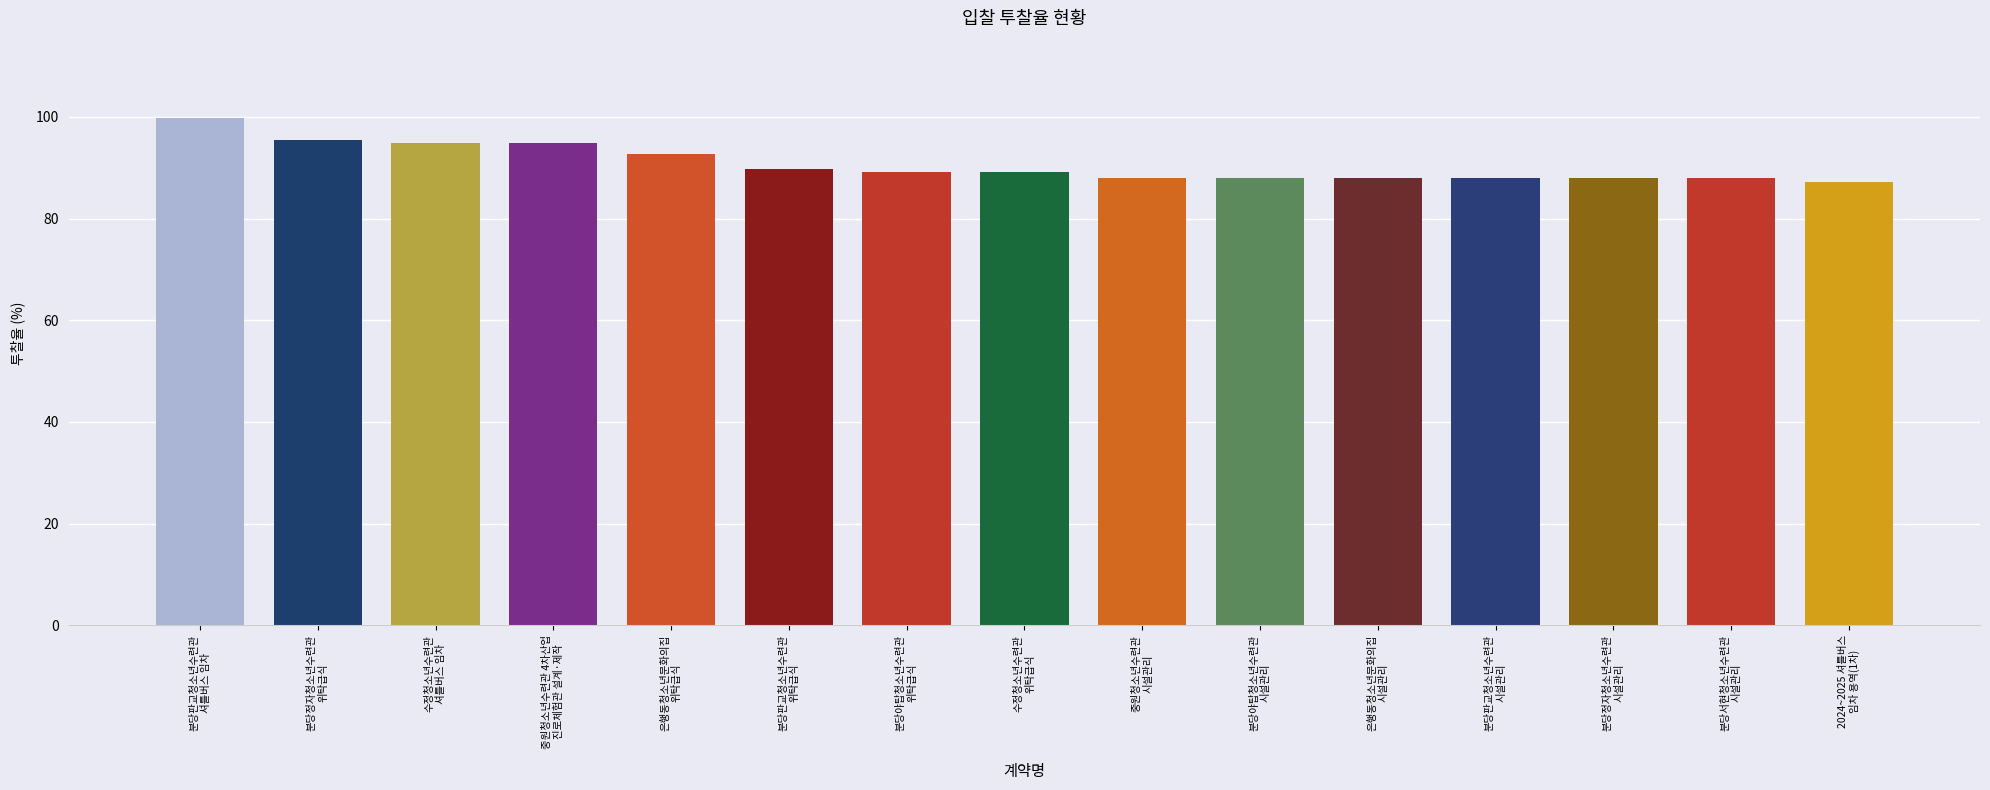

Does the chart contain any negative values?

No